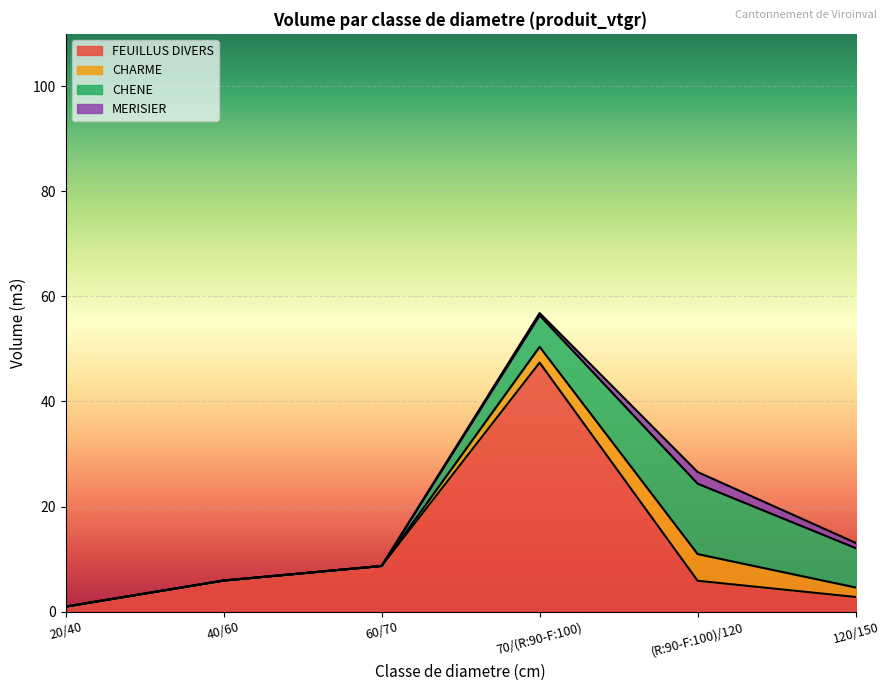

True or false: FEUILLUS DIVERS and CHARME intersect in this chart.

False